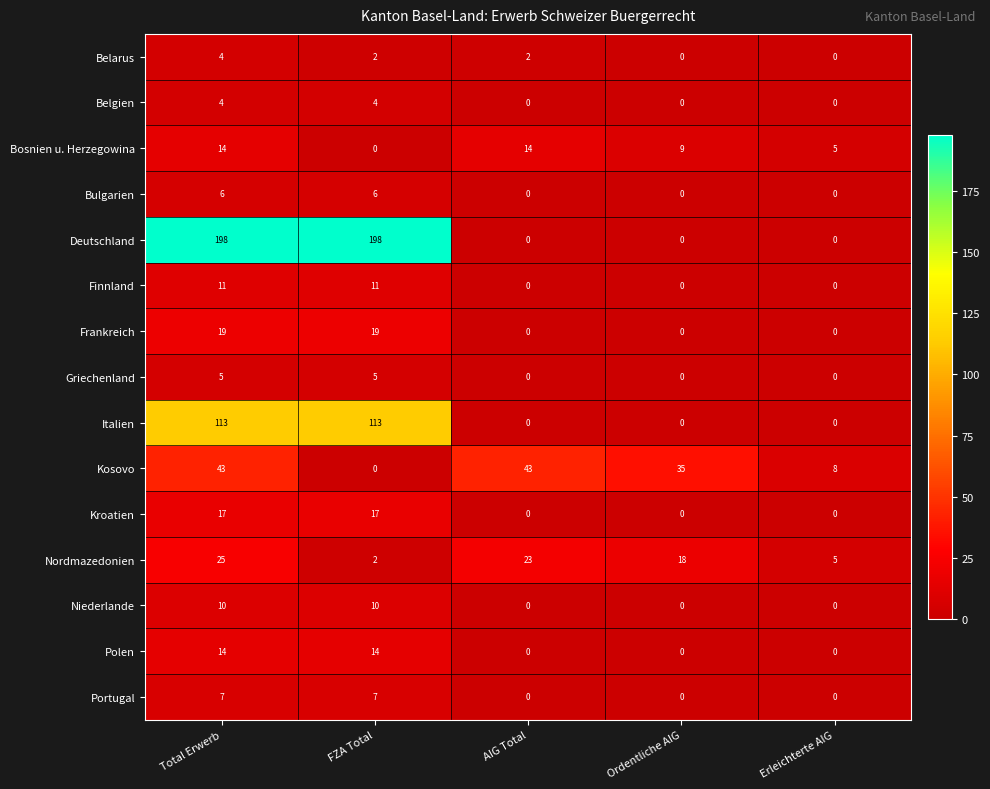

At which category is the sum across all series the highest?

Total Erwerb